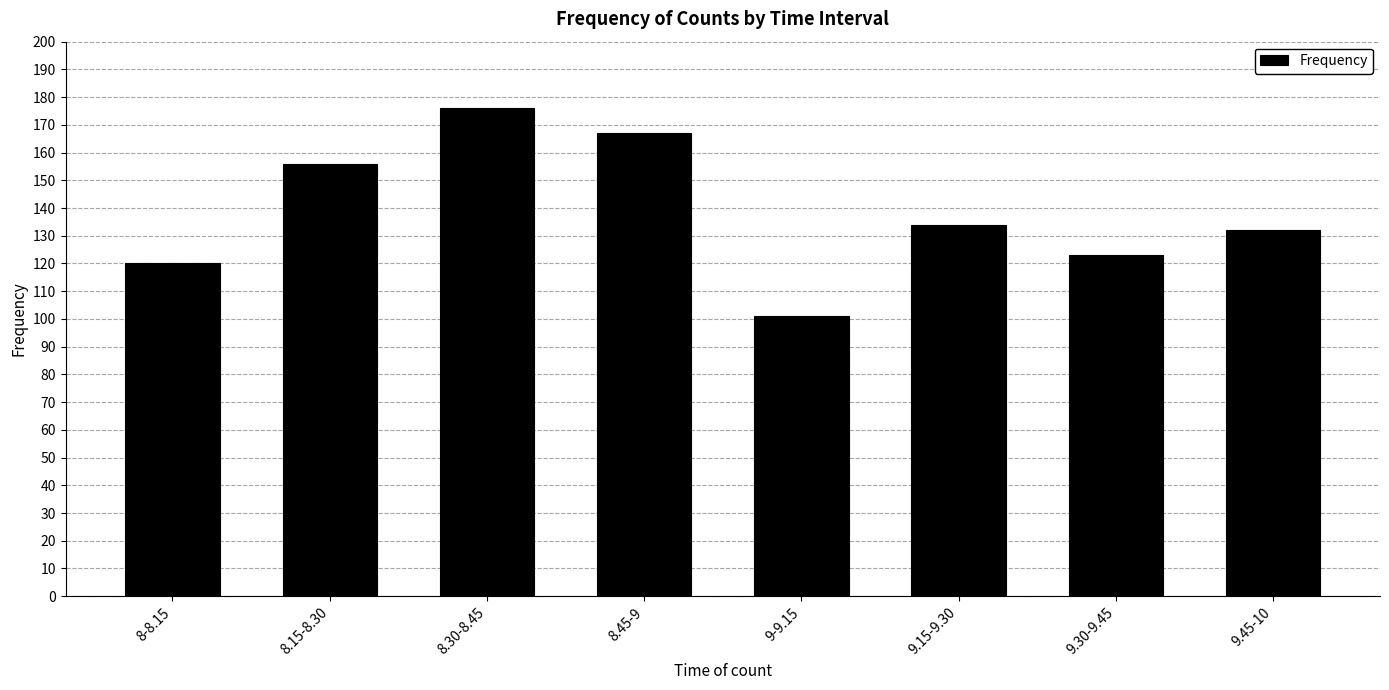

Which category has the highest value across all series?

8.30-8.45